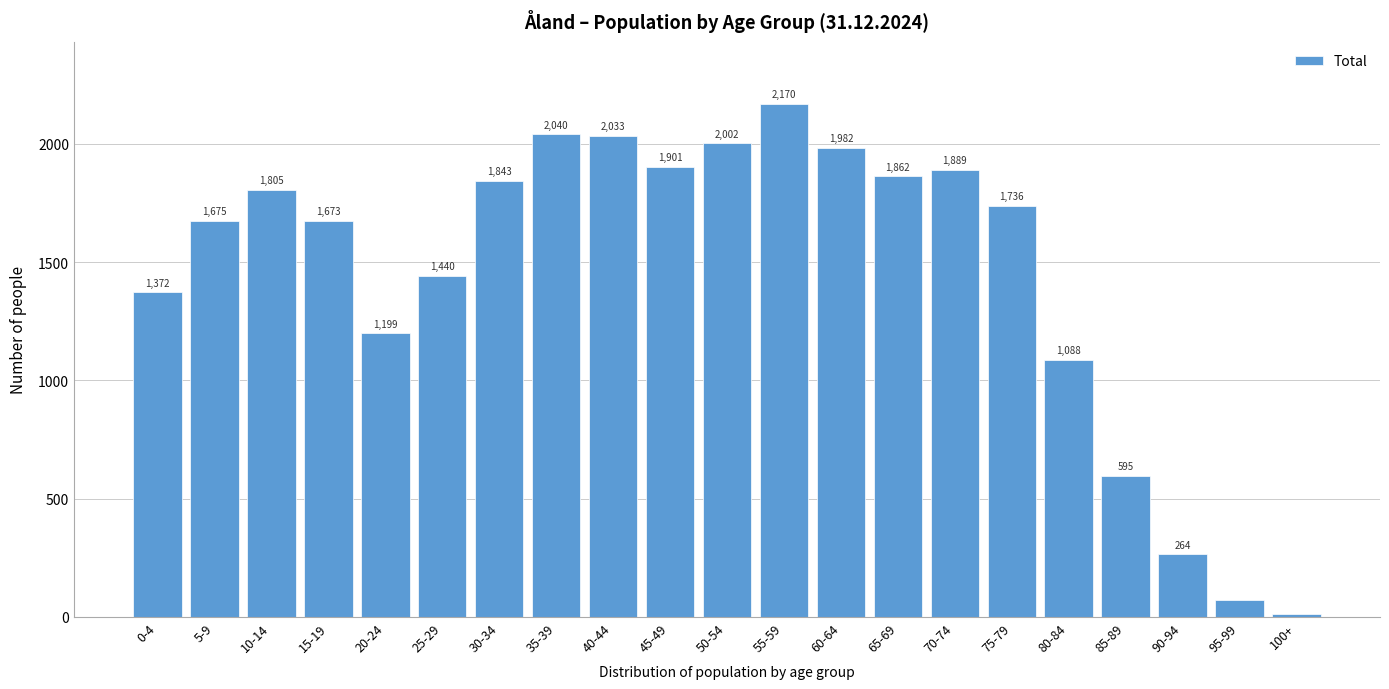

Reading left to right, what are all the values shown in this chart?

1372	1675	1805	1673	1199	1440	1843	2040	2033	1901	2002	2170	1982	1862	1889	1736	1088	595	264	71	14